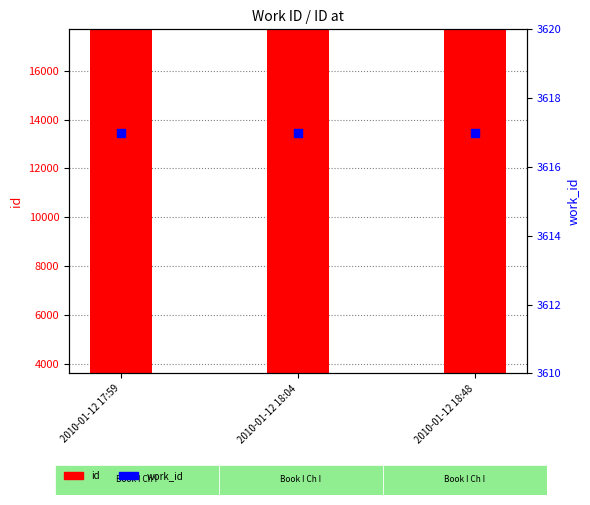

What are all the series names shown in the legend?

id, work_id